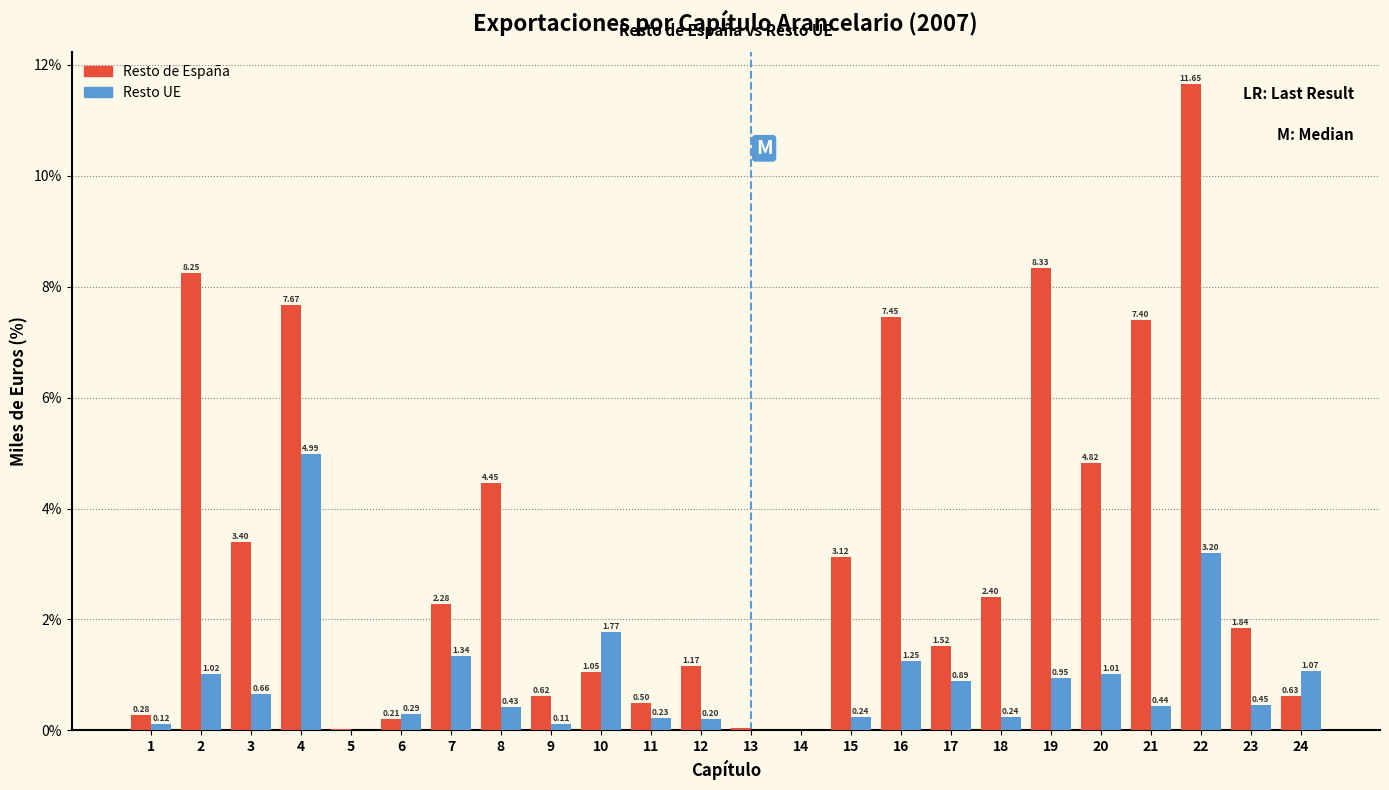

Which series changed the most between 9 and 19?

Resto de España